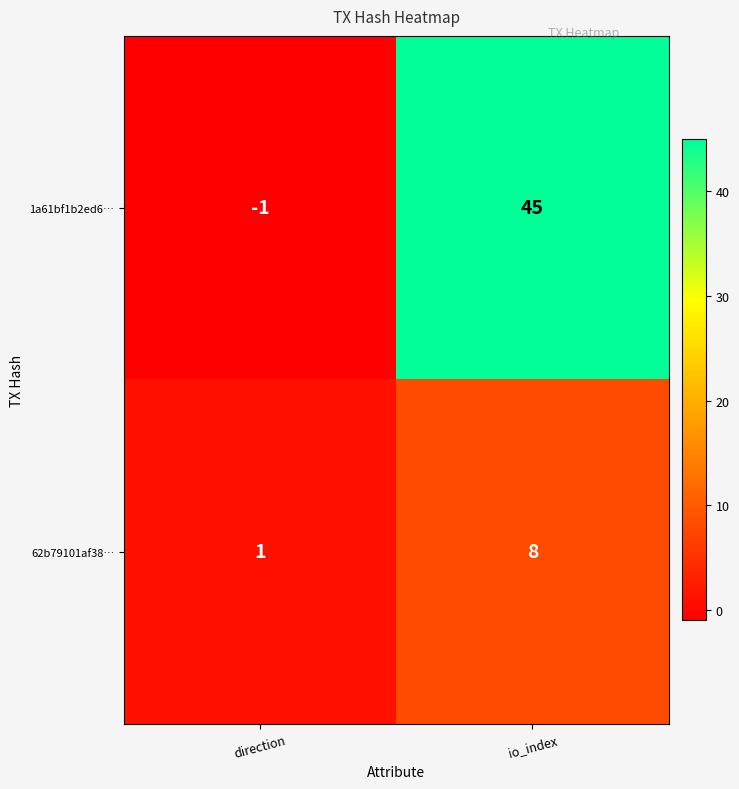

Which series changed the most between direction and io_index?

1a61bf1b2ed6…